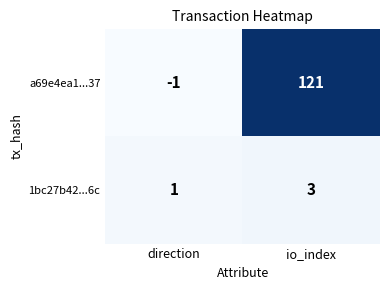

At which label is 1bc27b42...6c closest to 2?

direction